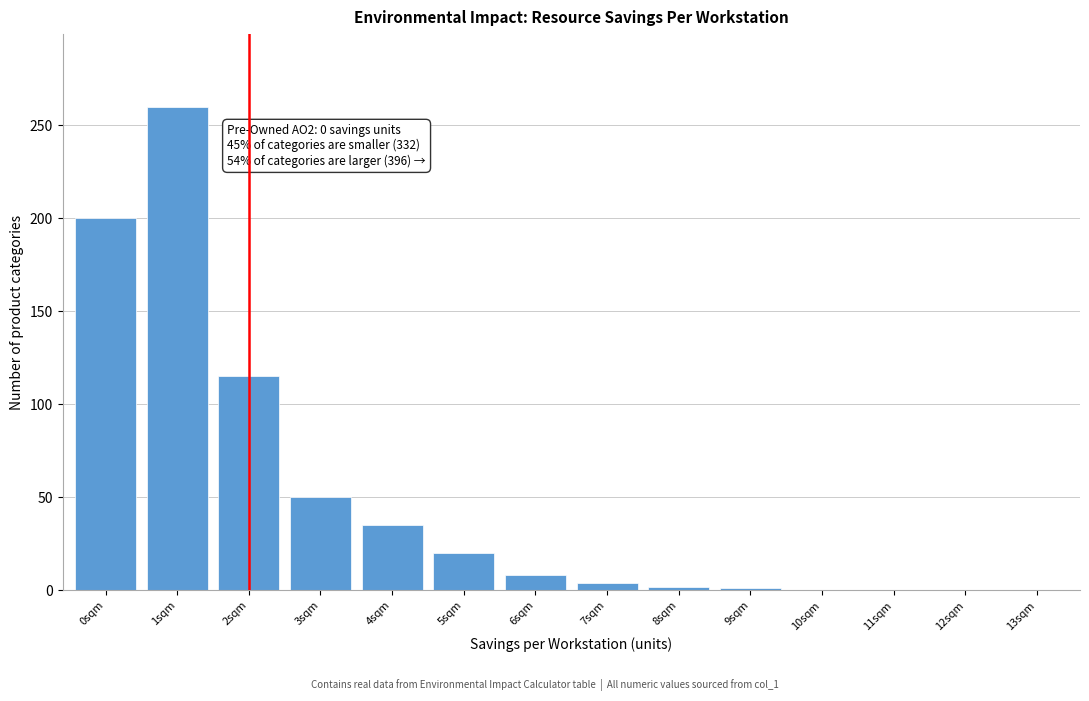

Is it true that the value at 5sqm is 10?

False